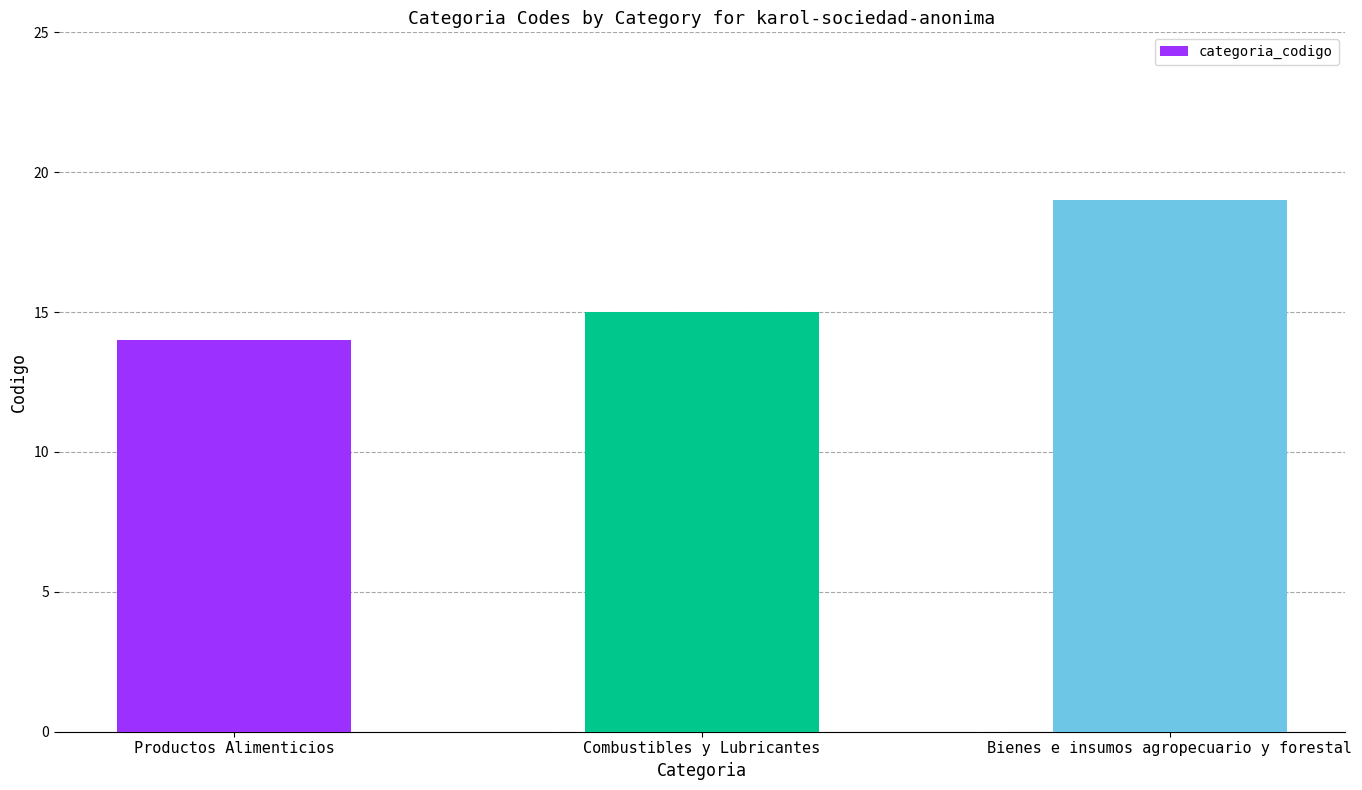

How many categories are shown in the chart?

3